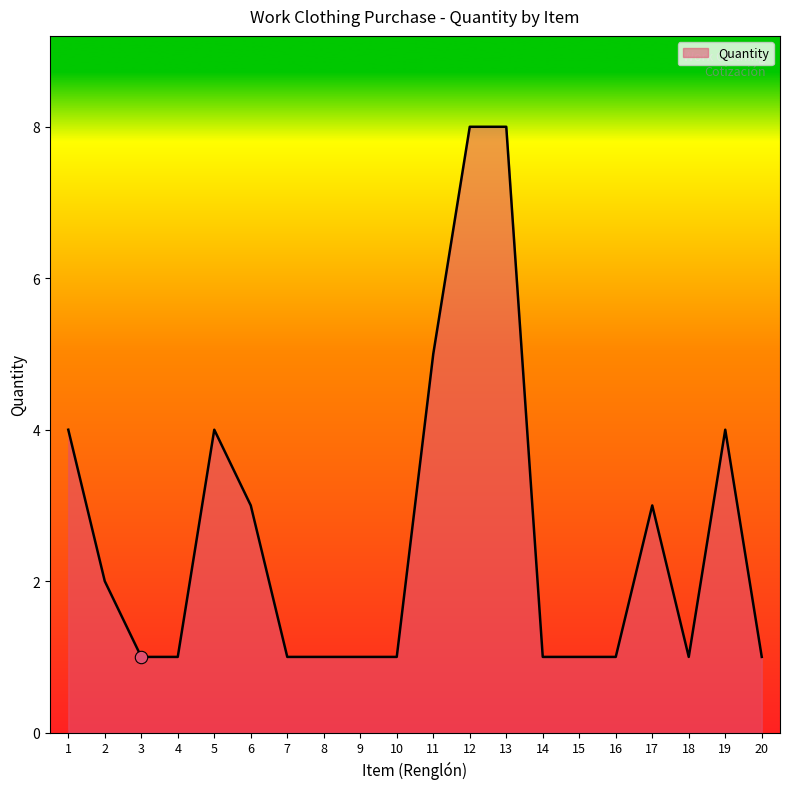

Approximately how many times larger is the value at 4 compared to 3?

1.0